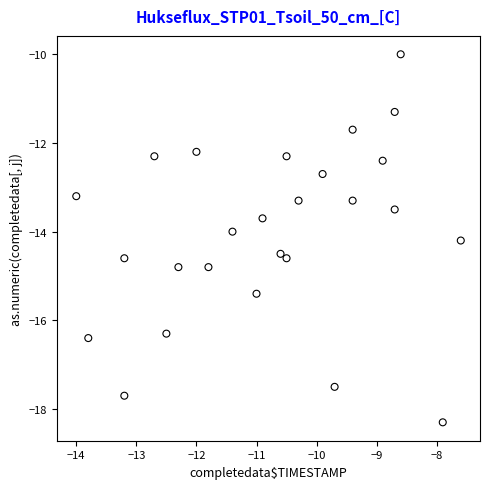

What is the range of Y values (max minus min)?

8.3